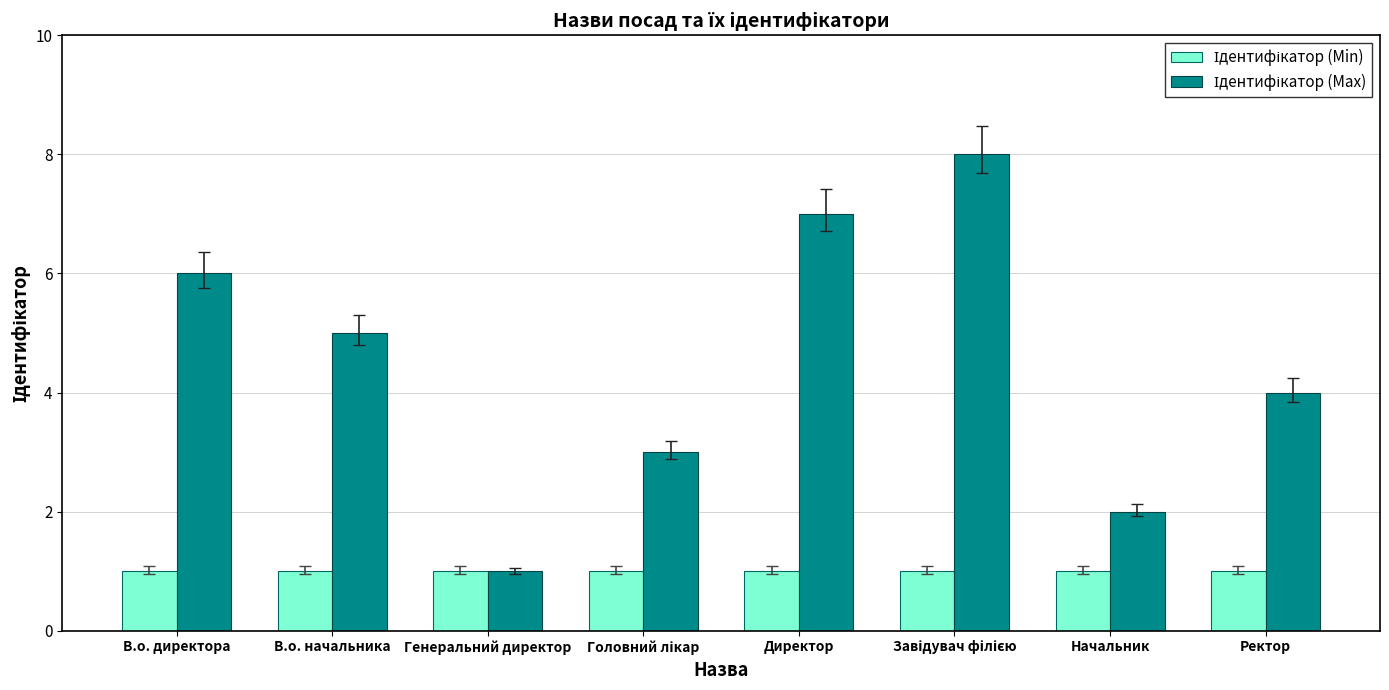

How many bars are there in total?

16